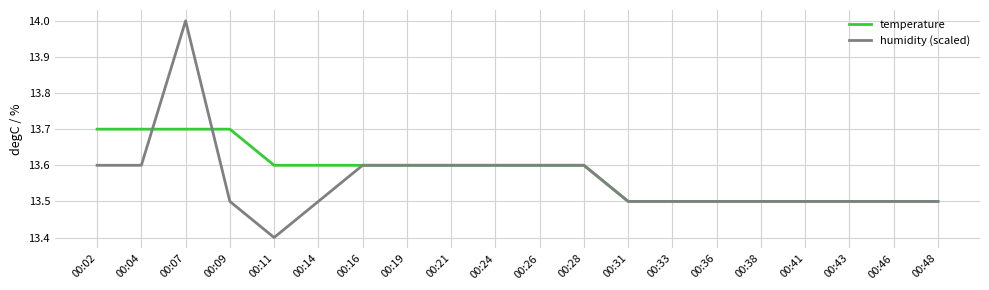

What is the highest value of the temperature series?

13.7